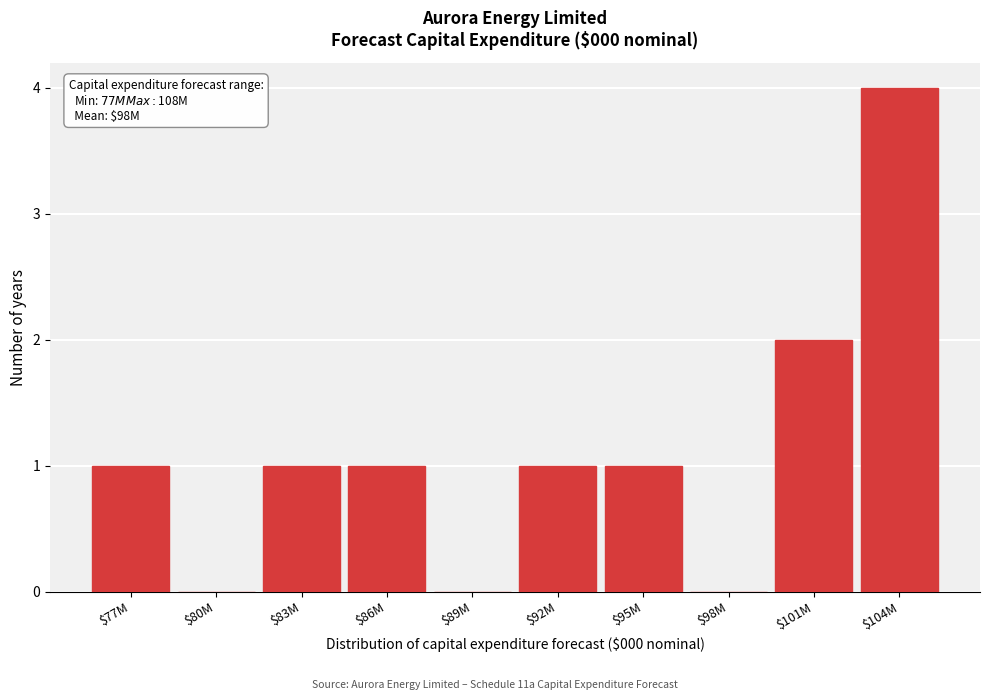

Is it true that the value at $95M is 2?

False